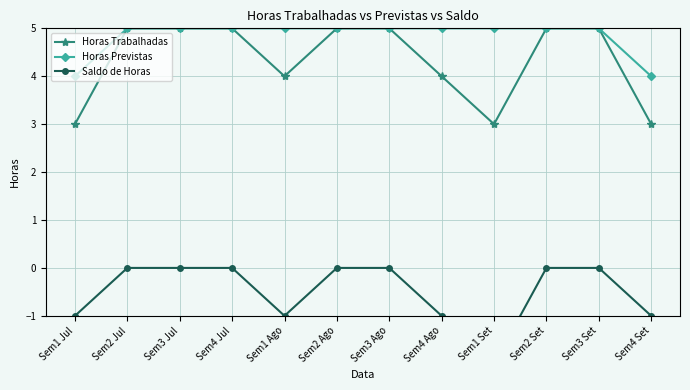

What is the minimum value for Saldo de Horas?

-2